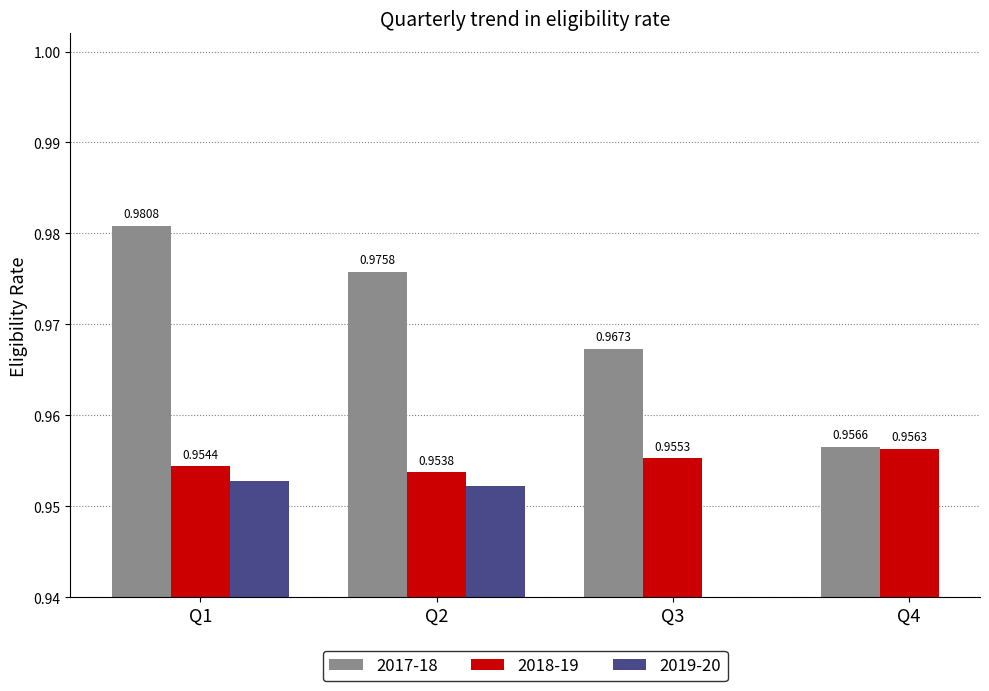

What is the minimum value for 2018-19?

1.0